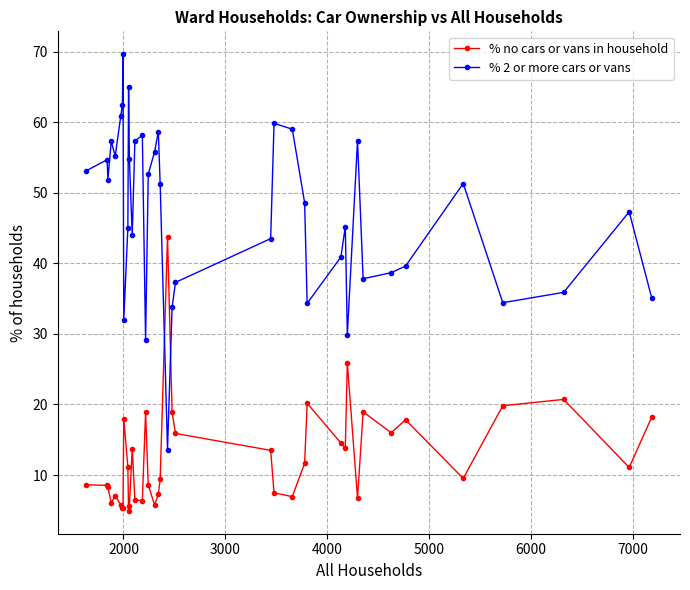

How many data points does each series have?

40